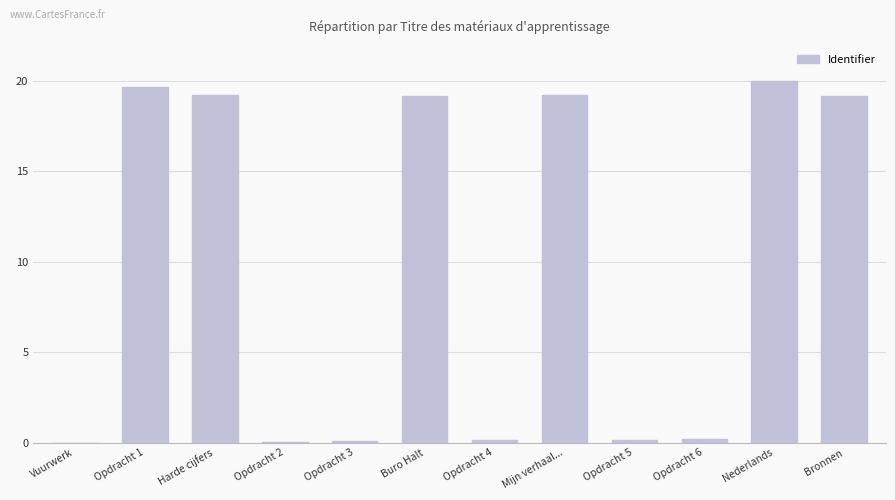

What is the change in value from Nederlands to Bronnen?

-0.8